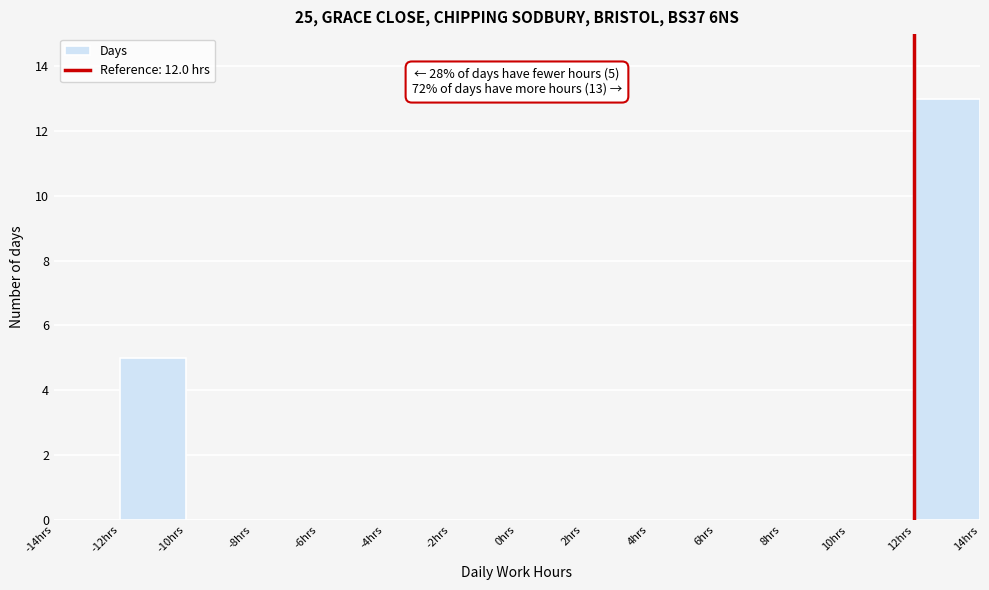

Which range on the x-axis has the tallest bar?

12 to 14